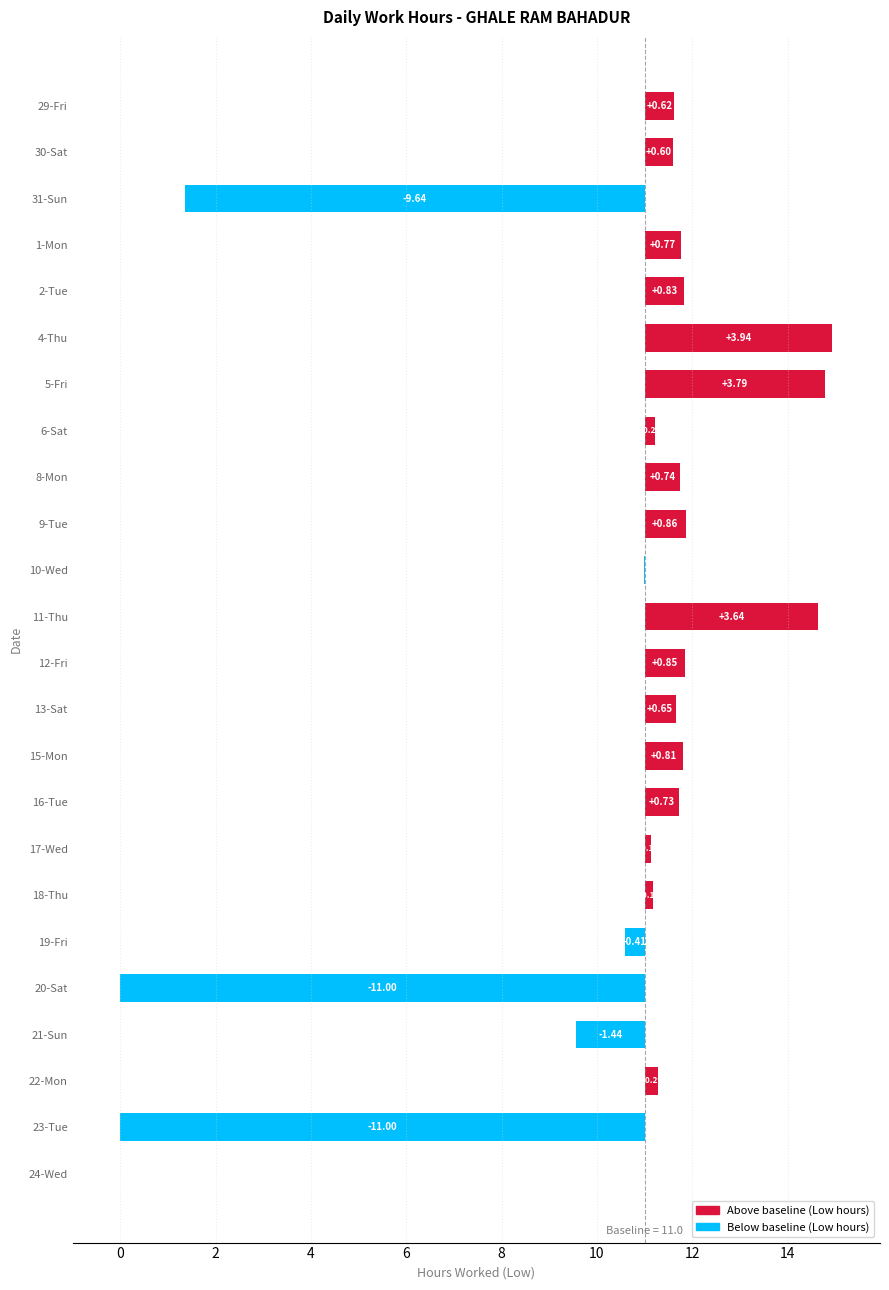

Between 19-Fri and 6-Sat, which is larger?

6-Sat